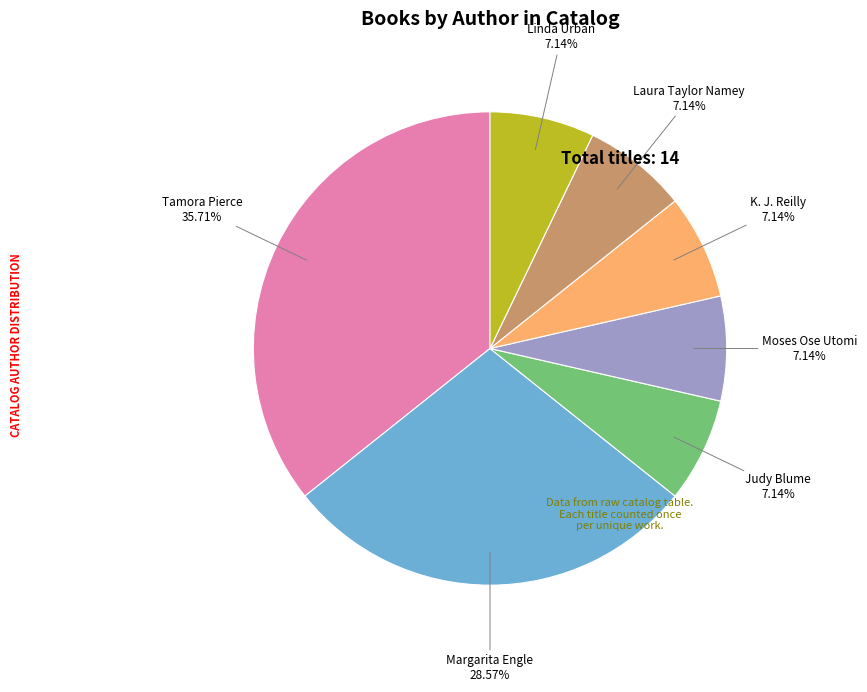

What percentage is the Linda Urban slice, to the nearest percent?

7%